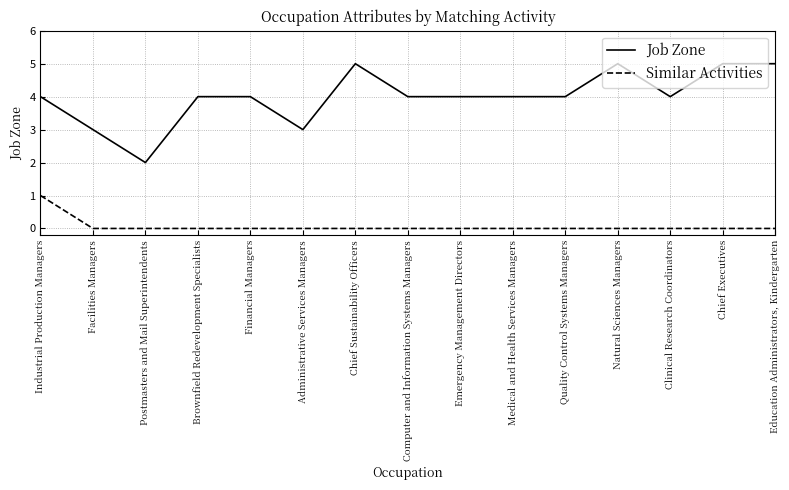

Is this an area chart (filled region under the line)?

No